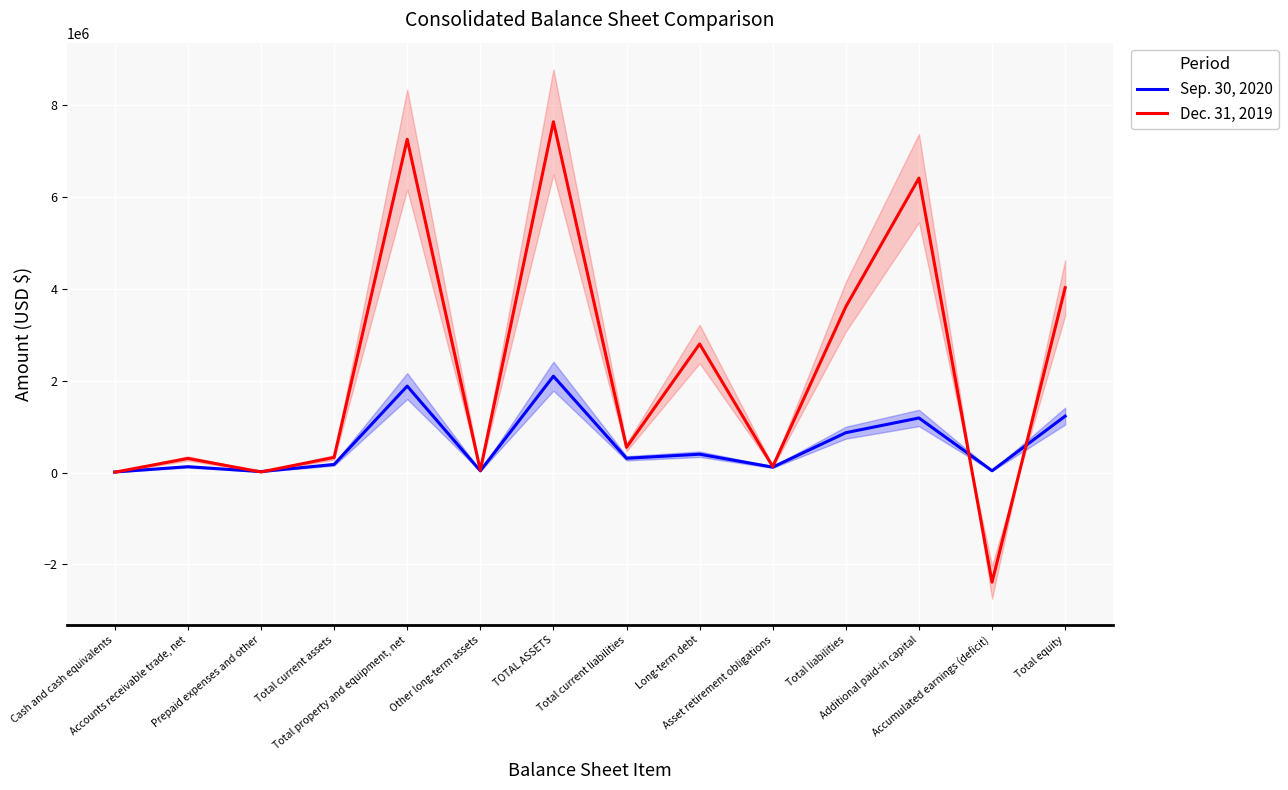

Rank the series by their average value, from highest to lowest.

Dec. 31, 2019, Sep. 30, 2020